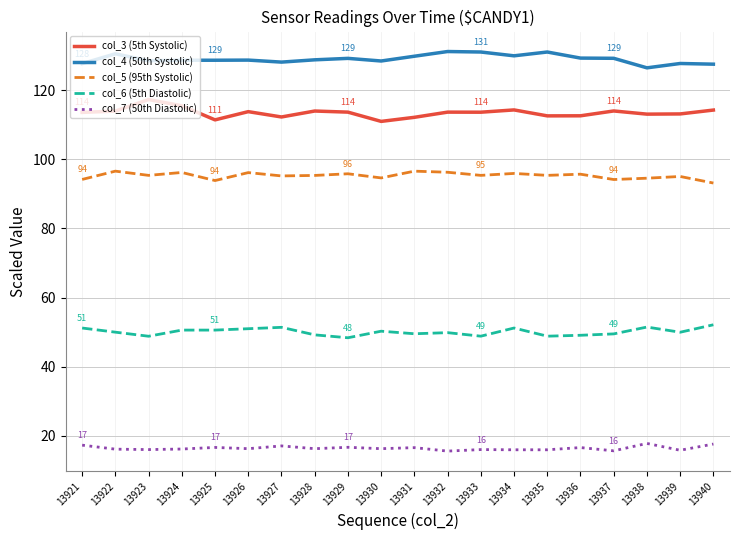

Is the value of col_5 (95th Systolic) at 13927 greater than the value of col_6 (5th Diastolic) at 13934?

Yes